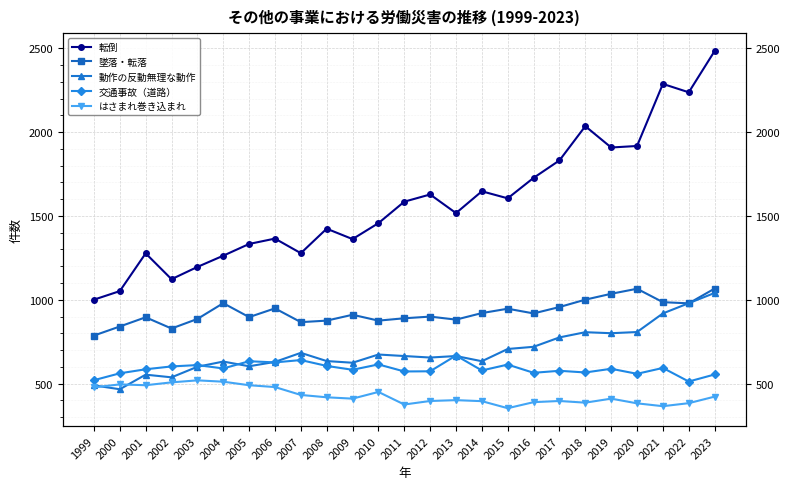

Reading right to left, list all the values displayed in this chart.

転倒: 2483	2237	2287	1917	1908	2035	1831	1727	1605	1647	1517	1628	1585	1457	1362	1424	1278	1365	1333	1263	1196	1123	1277	1052	1001
墜落・転落: 1067	979	986	1066	1036	1001	957	919	947	921	882	900	890	876	911	876	867	949	897	980	886	829	896	841	787
動作の反動無理な動作: 1041	980	919	808	801	807	776	720	707	634	665	656	665	674	625	635	684	630	604	632	601	538	554	467	490
交通事故（道路）: 555	513	594	559	589	567	577	565	614	579	668	574	573	615	583	606	641	627	634	591	611	603	586	562	521
はさまれ巻き込まれ: 423	384	366	383	411	387	397	390	354	396	402	397	376	451	411	419	433	480	491	512	520	508	491	496	478